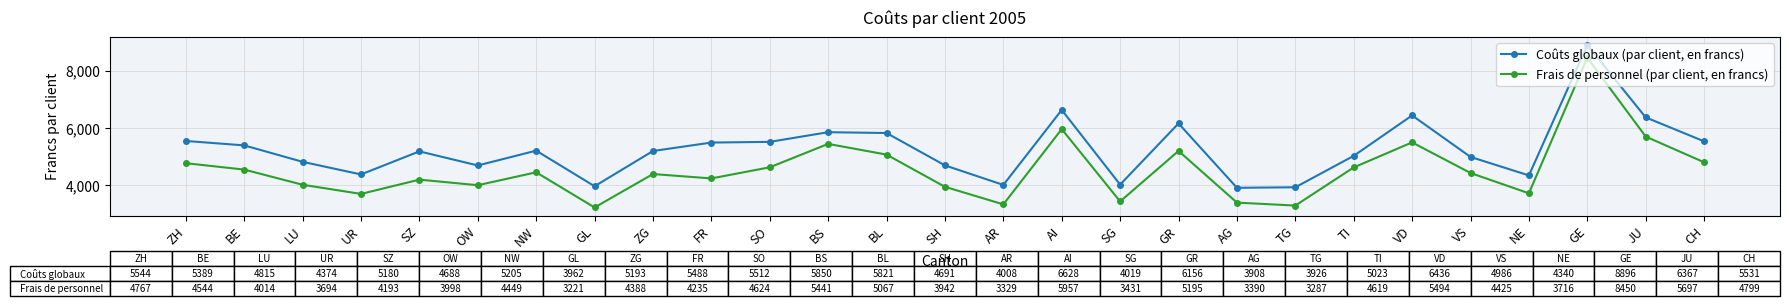

Is this an area chart (filled region under the line)?

No